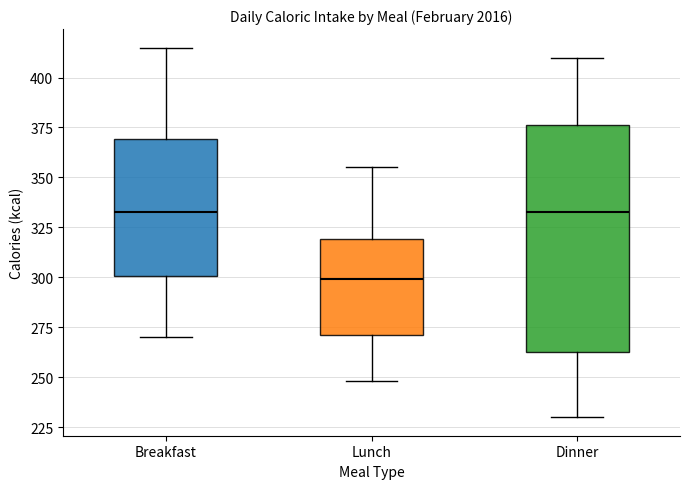

Which box is the tallest, from its lower edge to its upper edge?

Dinner